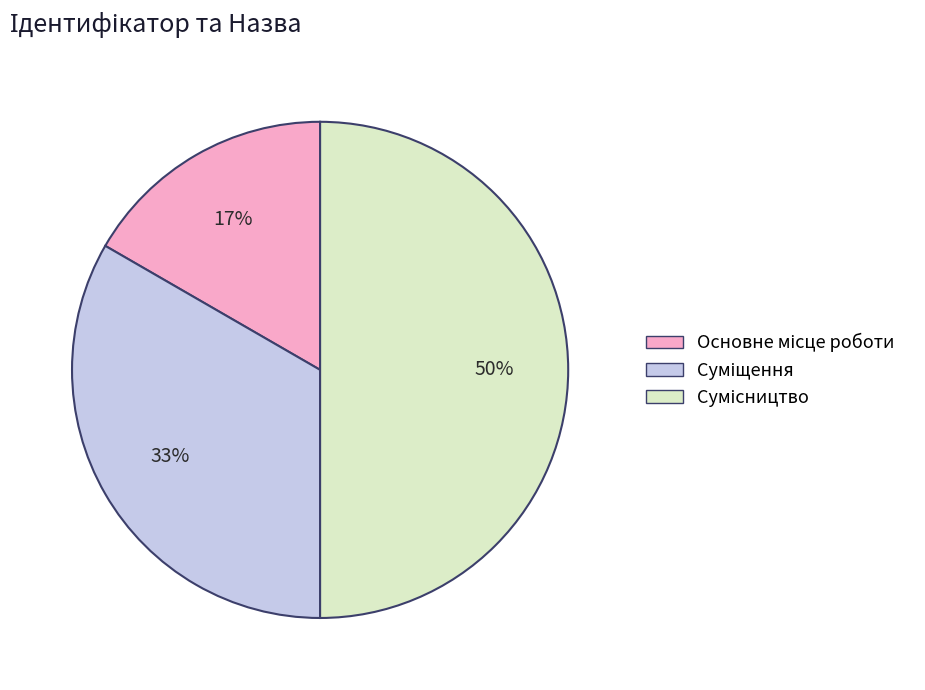

To the nearest percent, what is the difference between the largest and smallest slice percentages?

33%